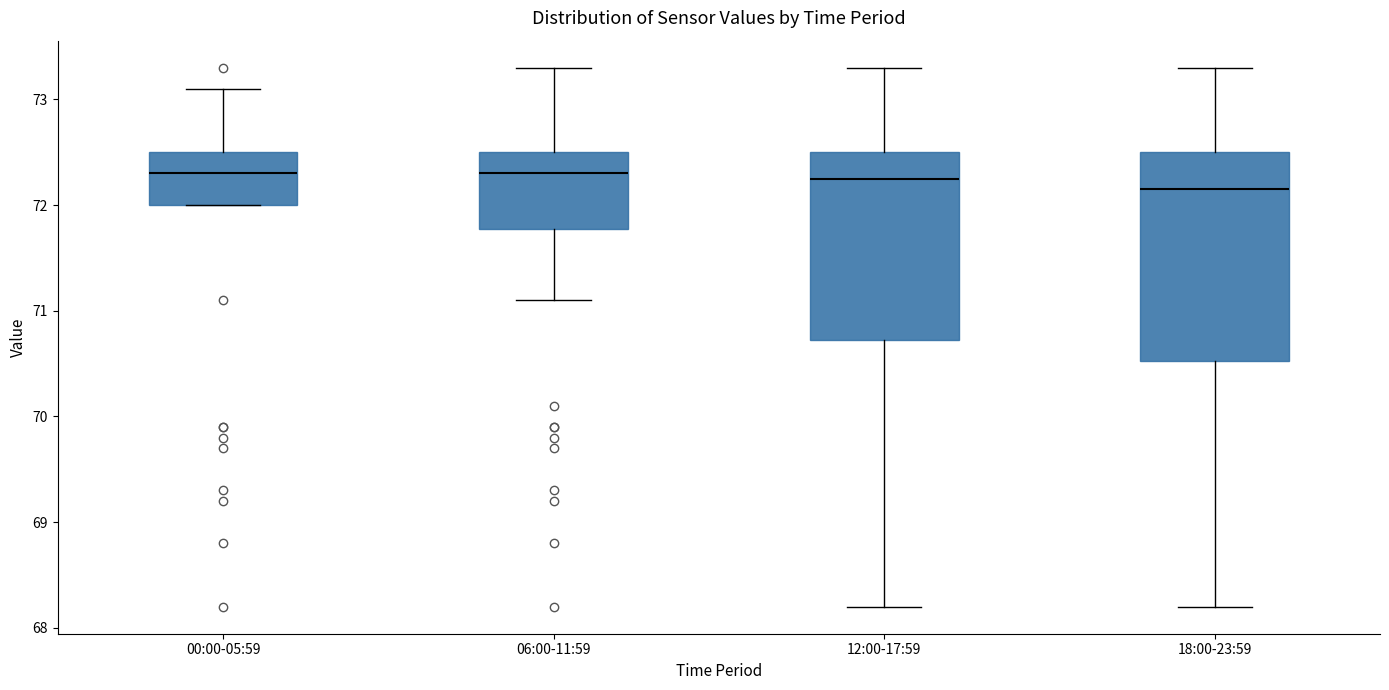

Reading left to right, read every box against the y-axis: the position of its median line, the range the box covers, and the ends of its whiskers. The values are not printed on the chart, so give them approximately, as read against the axis.

00:00-05:59: median 72.3, box 72.0 to 72.5, whiskers 72.0 to 73.1
06:00-11:59: median 72.3, box 71.8 to 72.5, whiskers 71.1 to 73.3
12:00-17:59: median 72.3, box 70.7 to 72.5, whiskers 68.2 to 73.3
18:00-23:59: median 72.2, box 70.5 to 72.5, whiskers 68.2 to 73.3